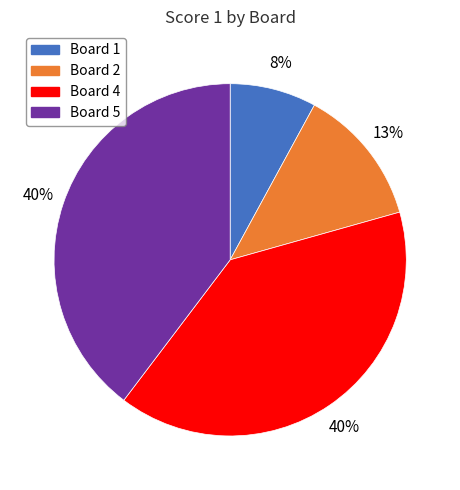

To the nearest percent, what is the difference between the largest and smallest slice percentages?

32%